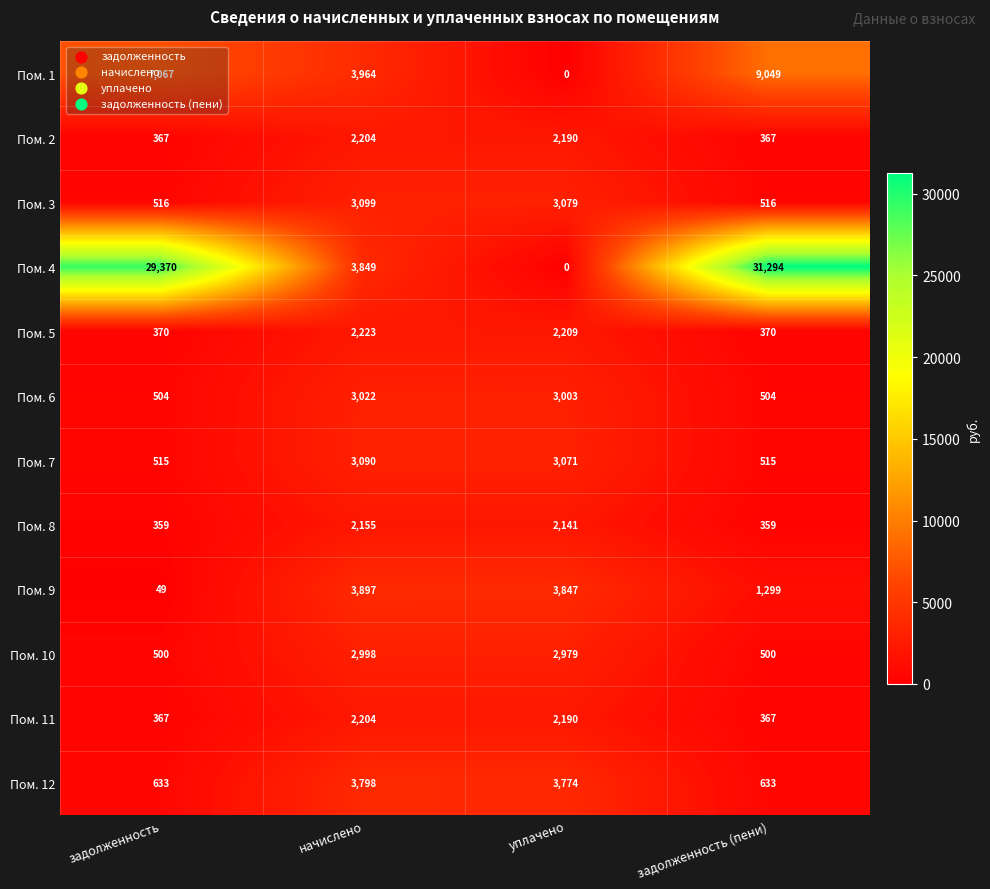

What is the difference between the highest and lowest values at задолженность?

29321